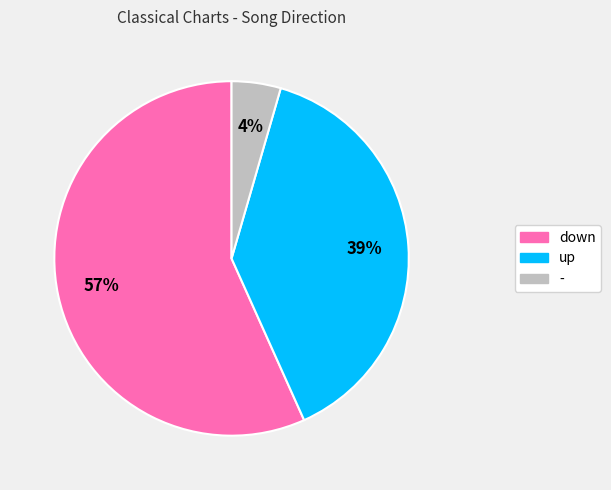

What is the ratio of the value at up to the value at down?

0.7